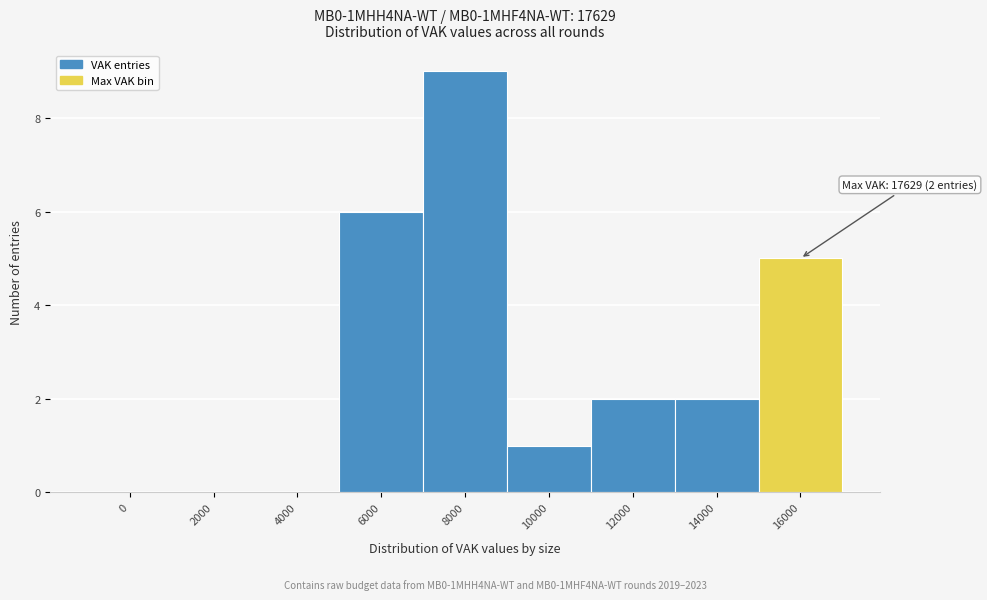

Reading left to right, list all the values displayed in this chart.

0=0	2000=0	4000=0	6000=6	8000=9	10000=1	12000=2	14000=2	16000=5